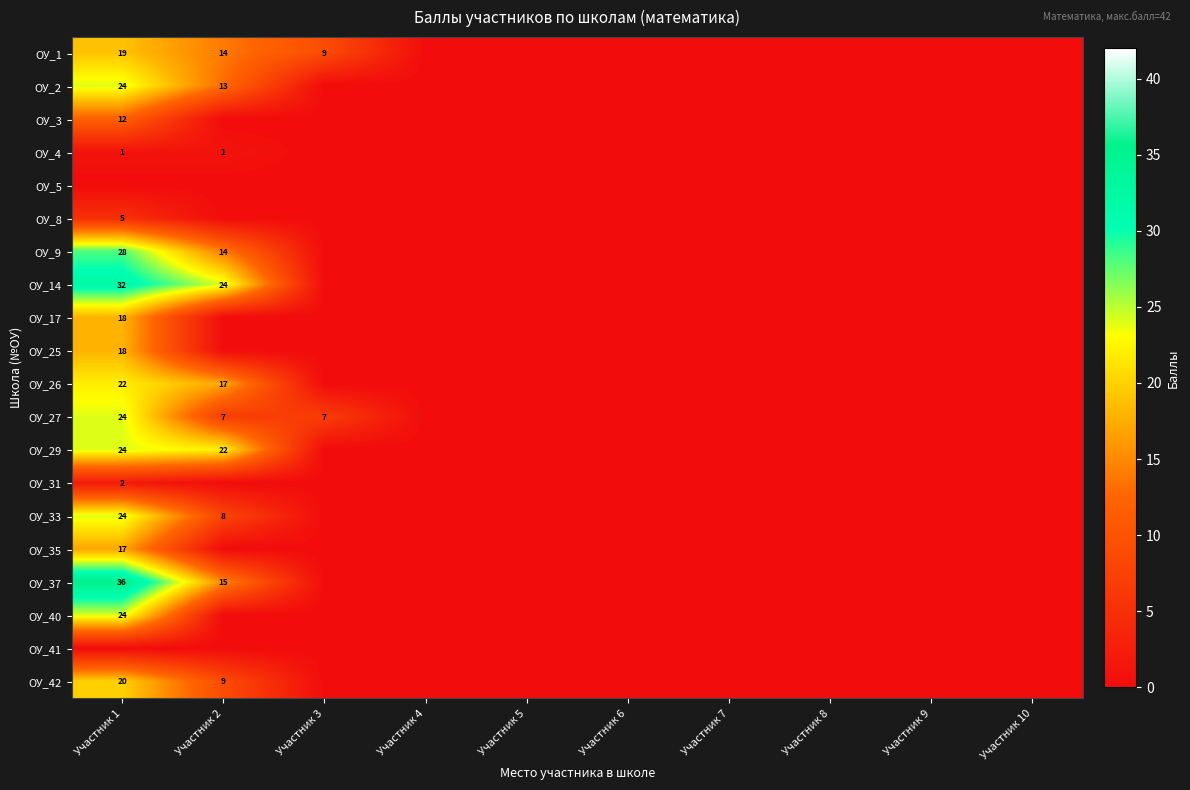

Is it true that ОУ_1 equals 9 at Участник 3?

True